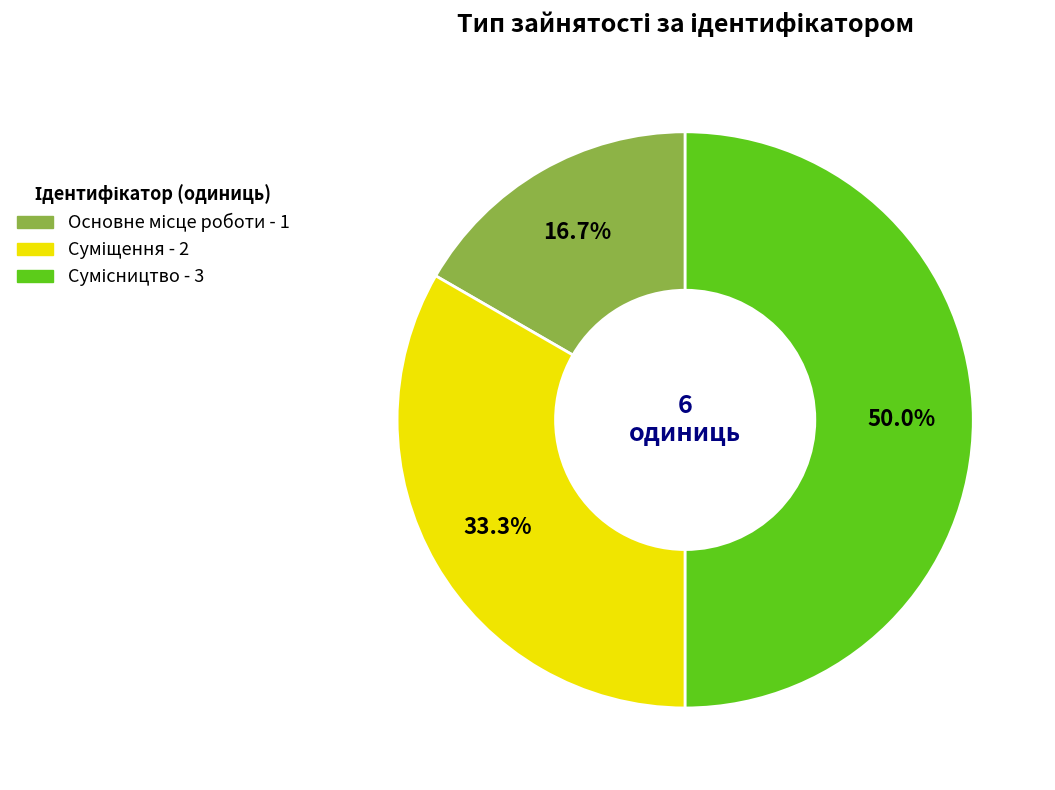

Count the number of slices in the pie.

3